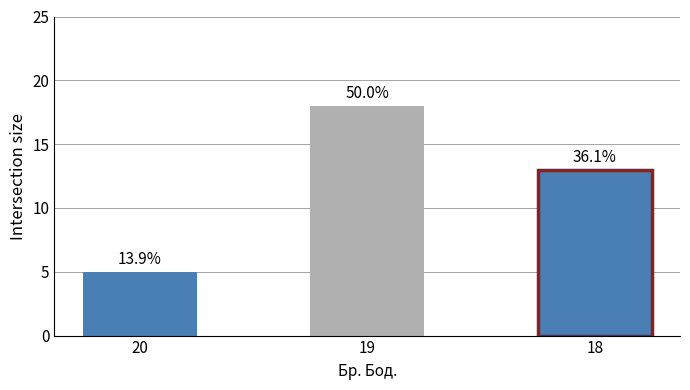

Which has a higher value, 18 or 19?

19